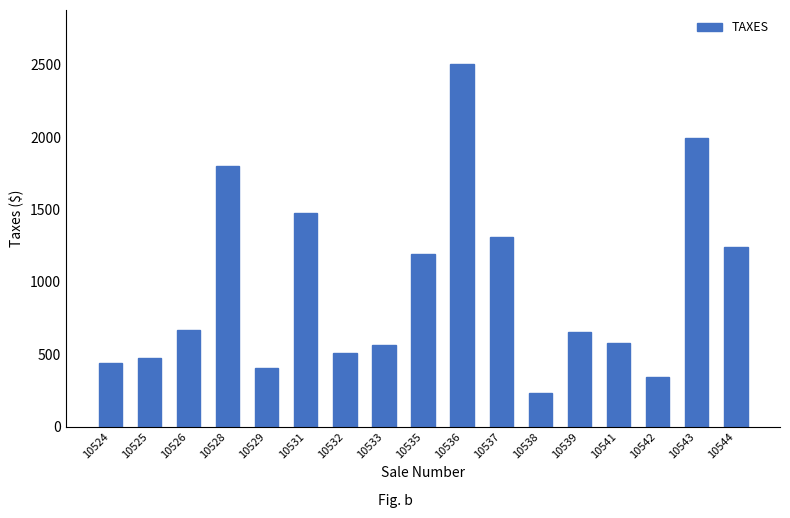

What is the sum of the values at 10531 and 10528?

3276.6